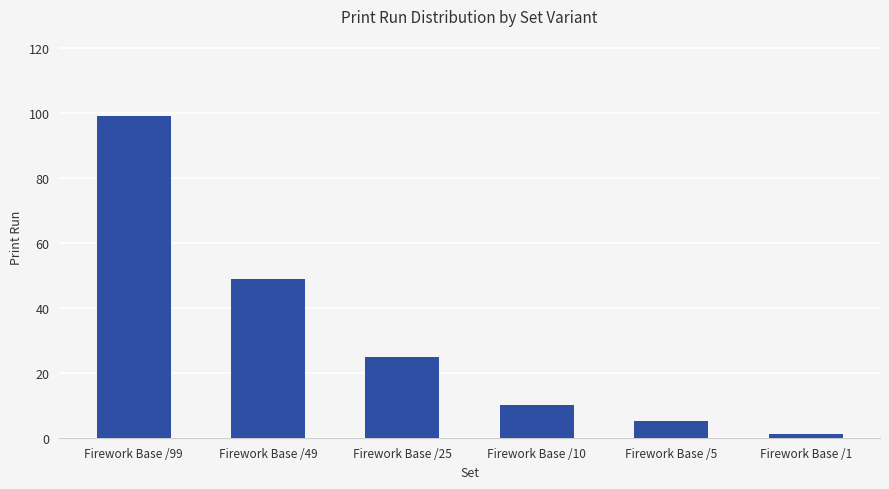

At which label is the value closest to 50?

Firework Base /49